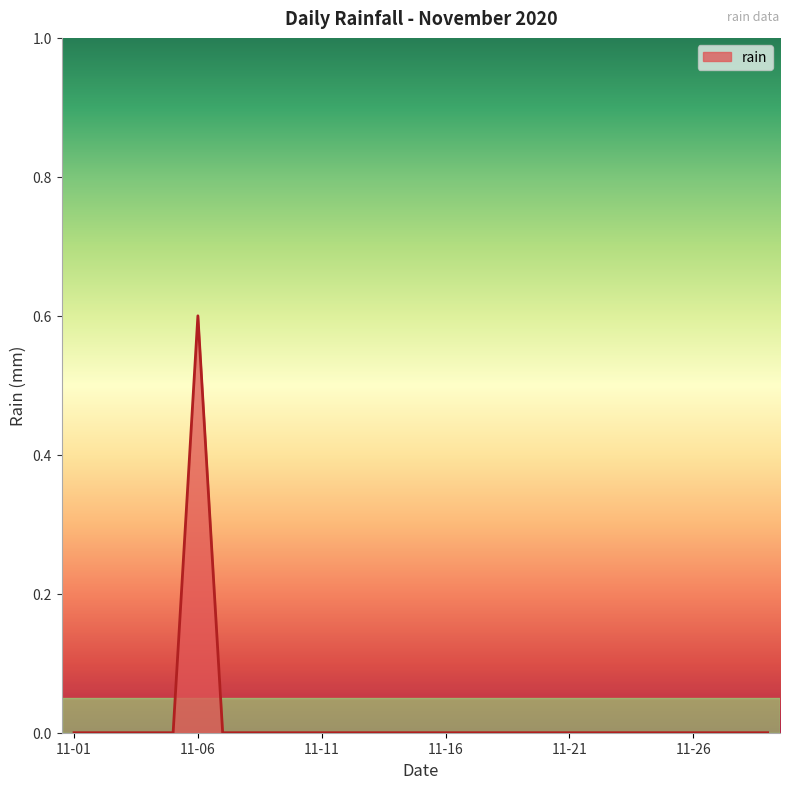

How many categories are shown in the chart?

29